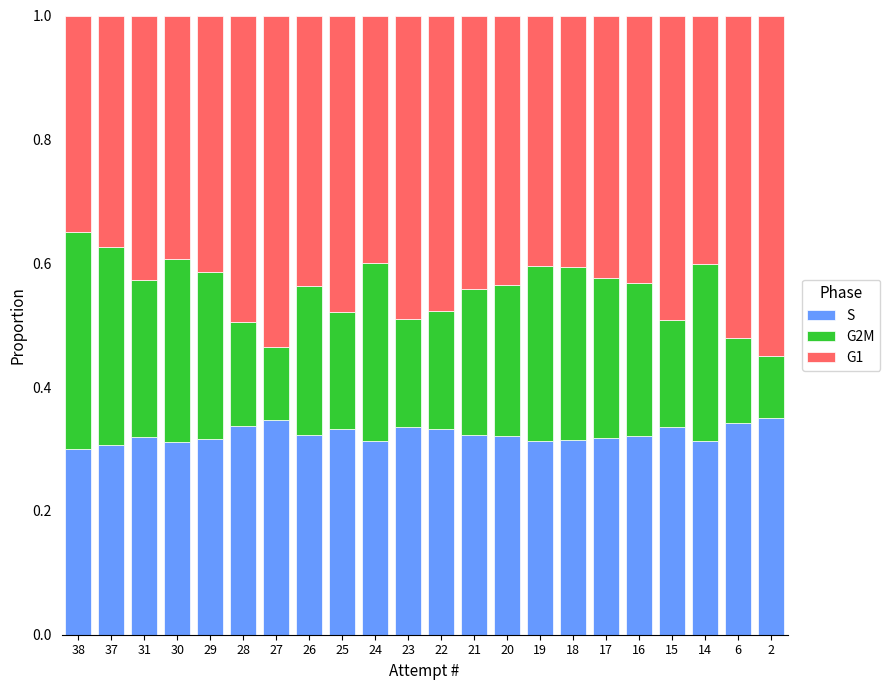

Is it true that S equals 0.2 at 17?

False